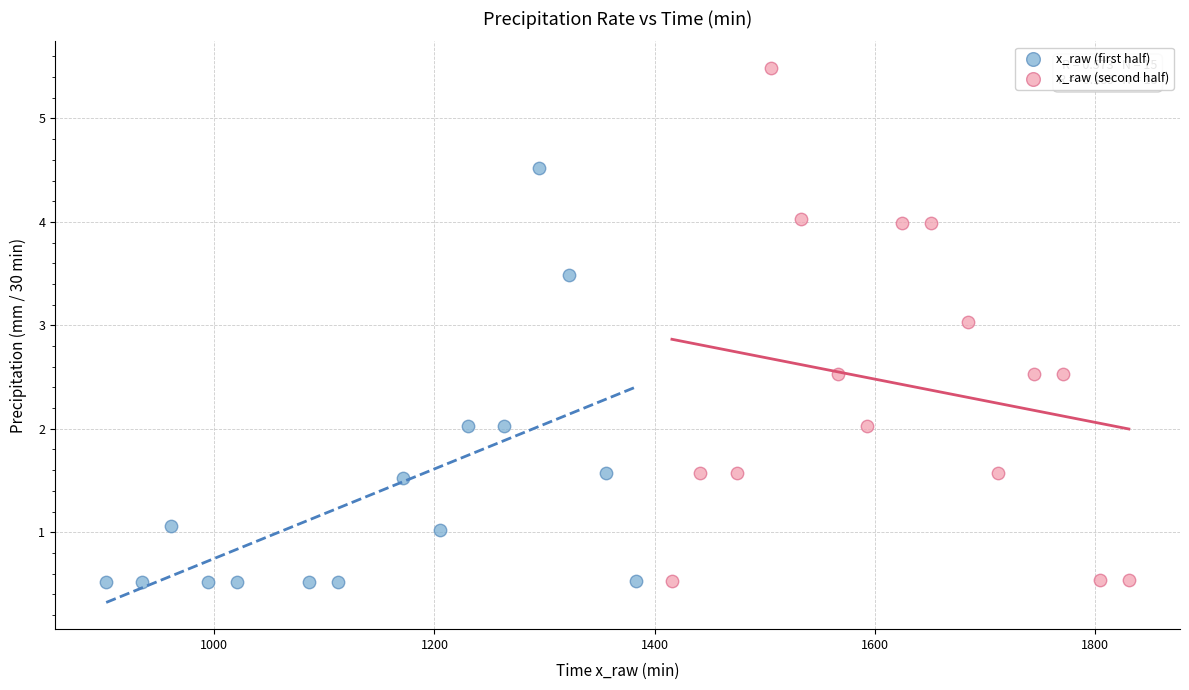

Which series has the widest spread of Y values?

x_raw (second half)